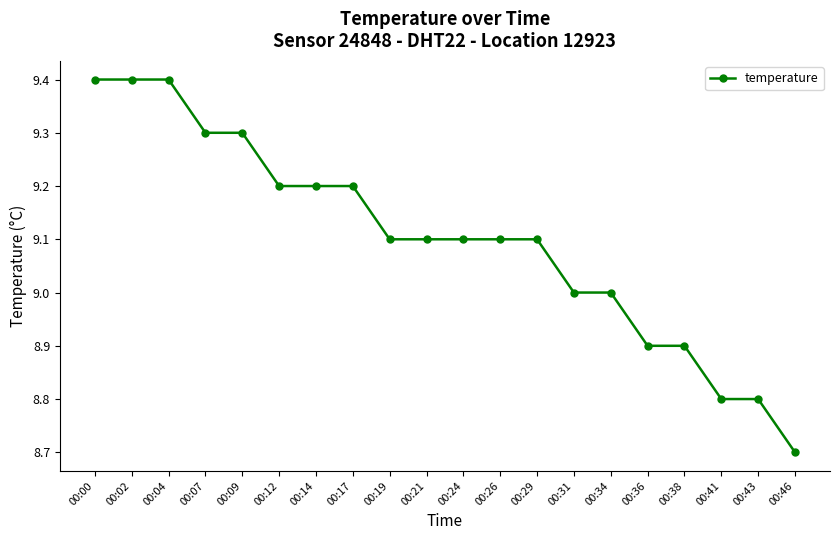

Approximately how many times larger is the value at 00:36 compared to 00:09?

1.0